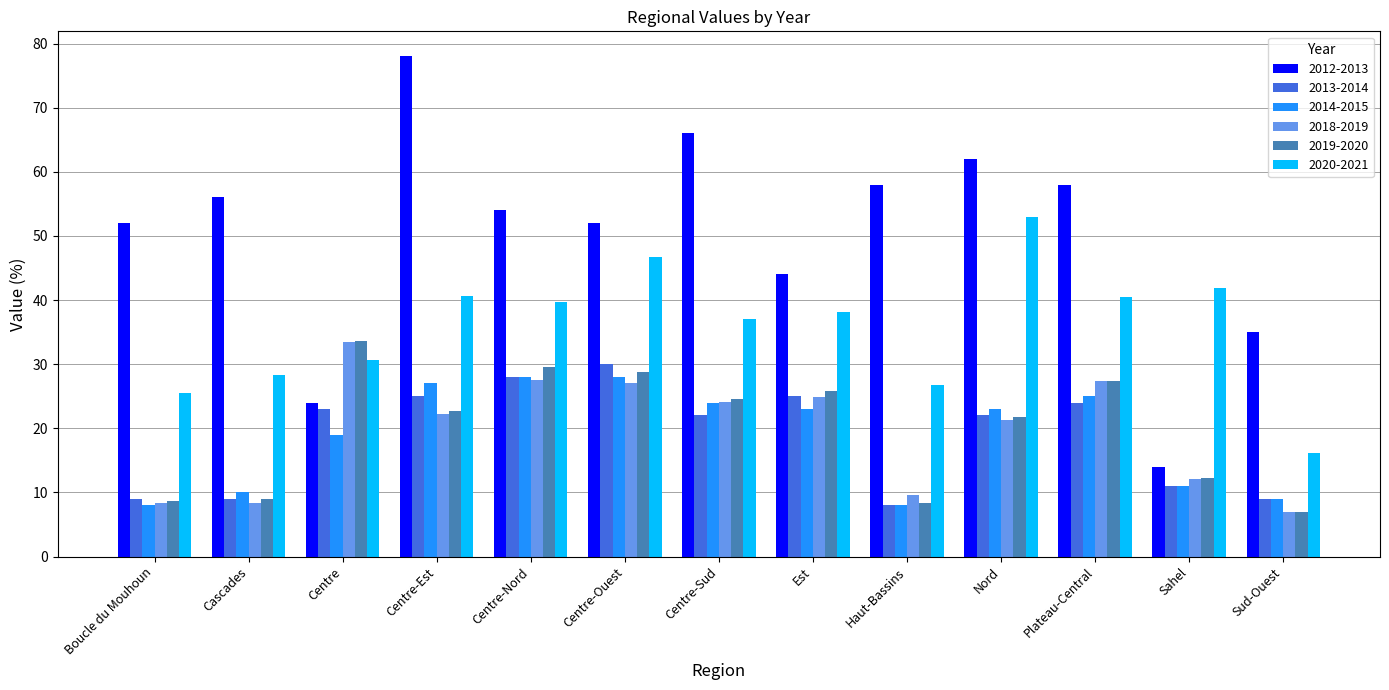

Which series has the largest range (max minus min)?

2012-2013